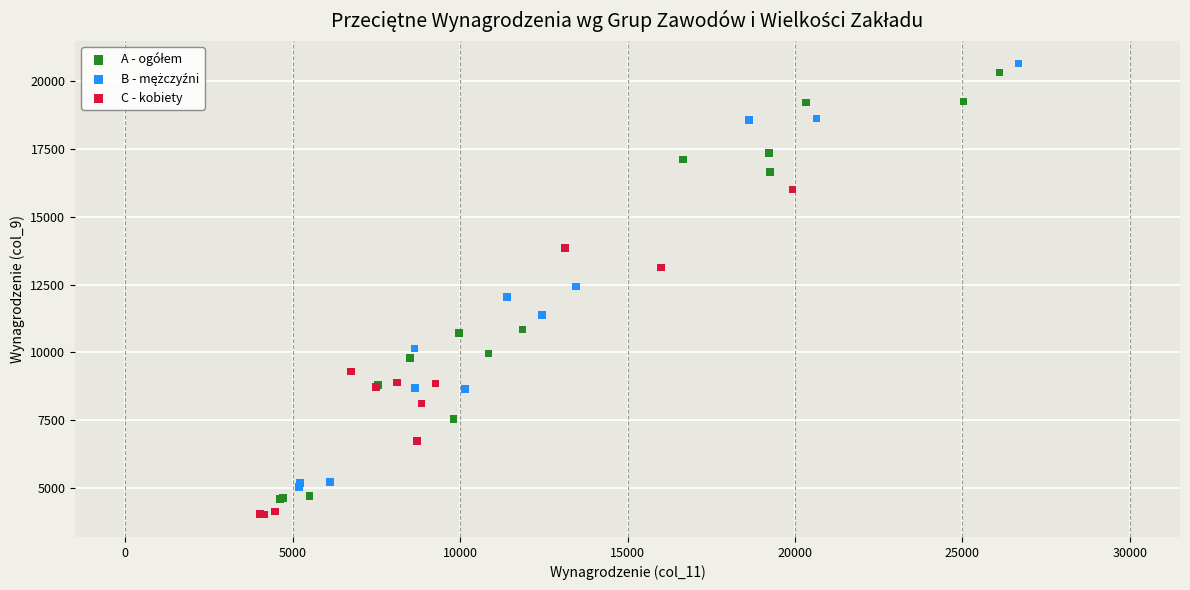

Which series contains the lowest Y value?

C - kobiety